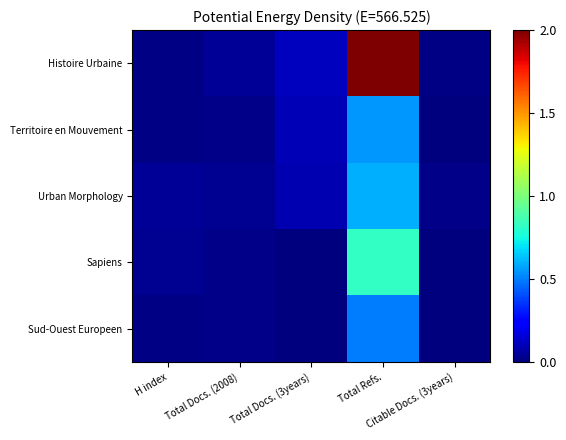

At Total Docs. (3years), list the series in order from smallest to largest.

Sapiens, Sud-Ouest Europeen, Urban Morphology, Territoire en Mouvement, Histoire Urbaine